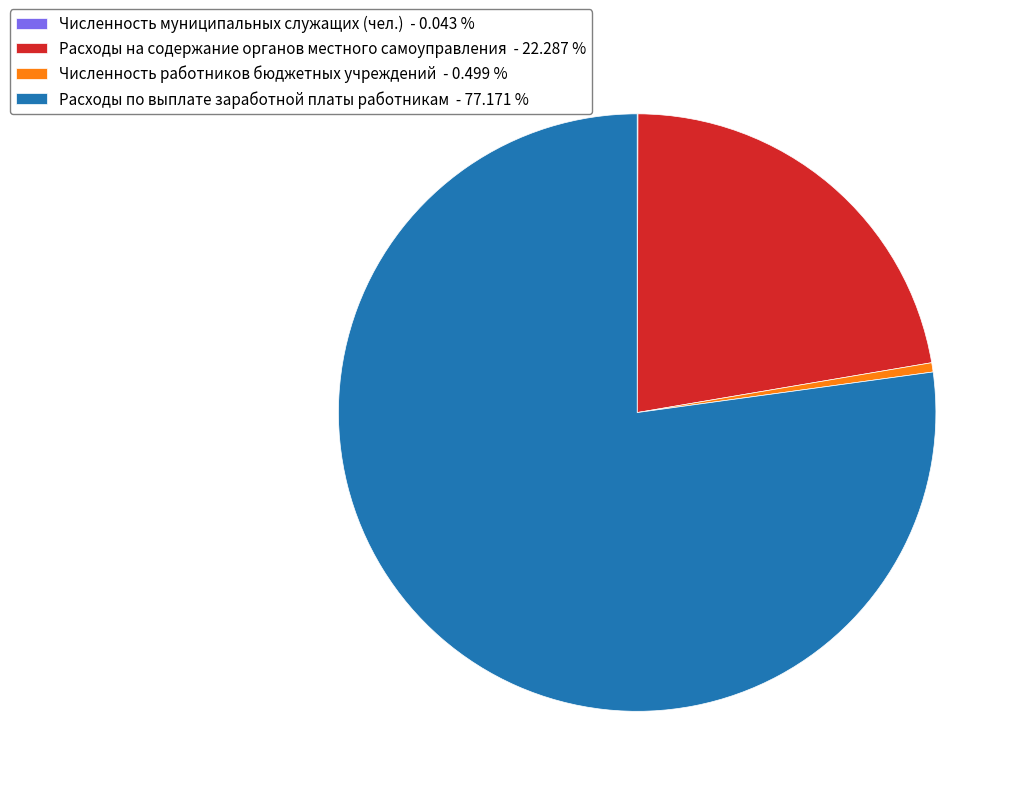

Is there a majority slice in this chart?

Yes